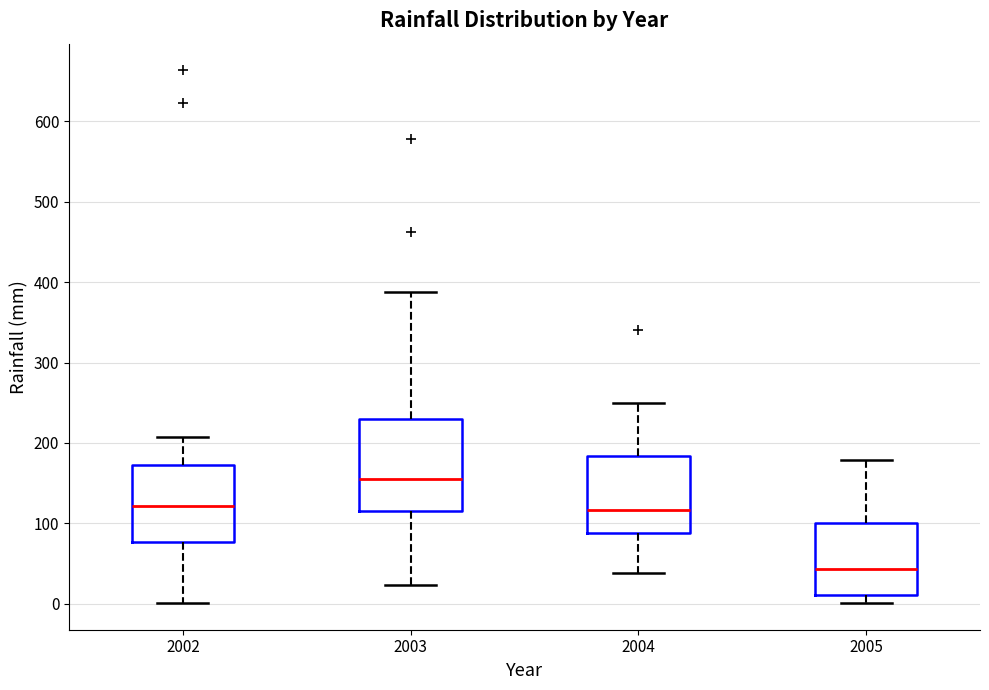

Where is the lower edge of the box at x = 2003 on the y-axis? The values are not printed on the chart, so give them approximately, as read against the axis.

120